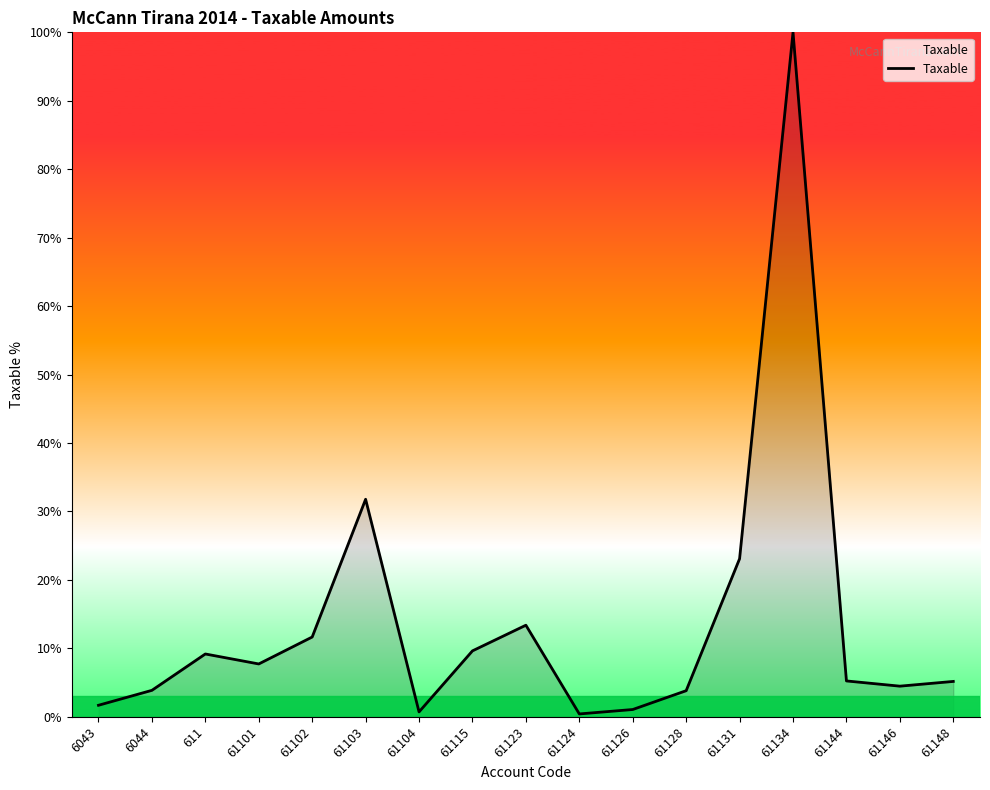

What is the maximum value shown in the chart?

100.0